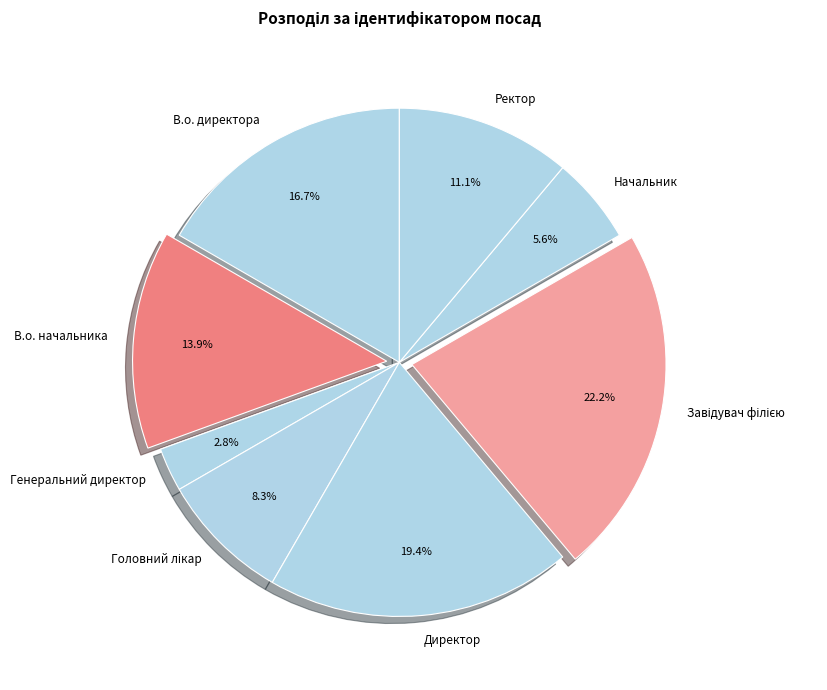

What percentage is the Директор slice, to the nearest percent?

19%